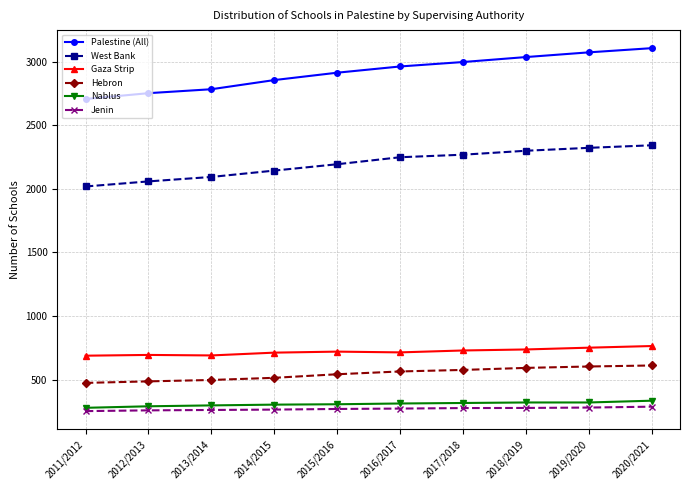

At how many categories does at least one series exceed 1023?

10